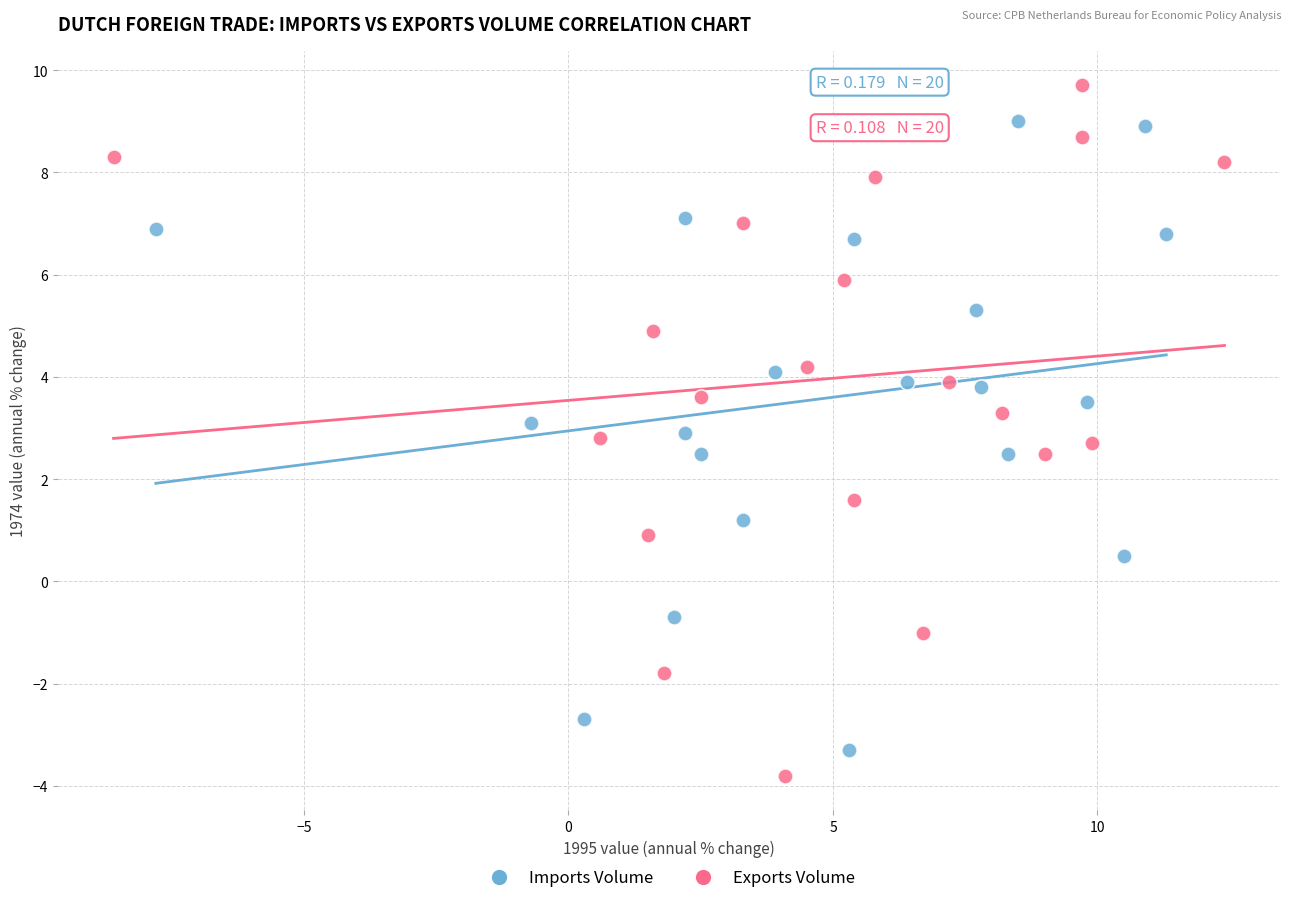

Which series contains the highest Y value?

Exports Volume